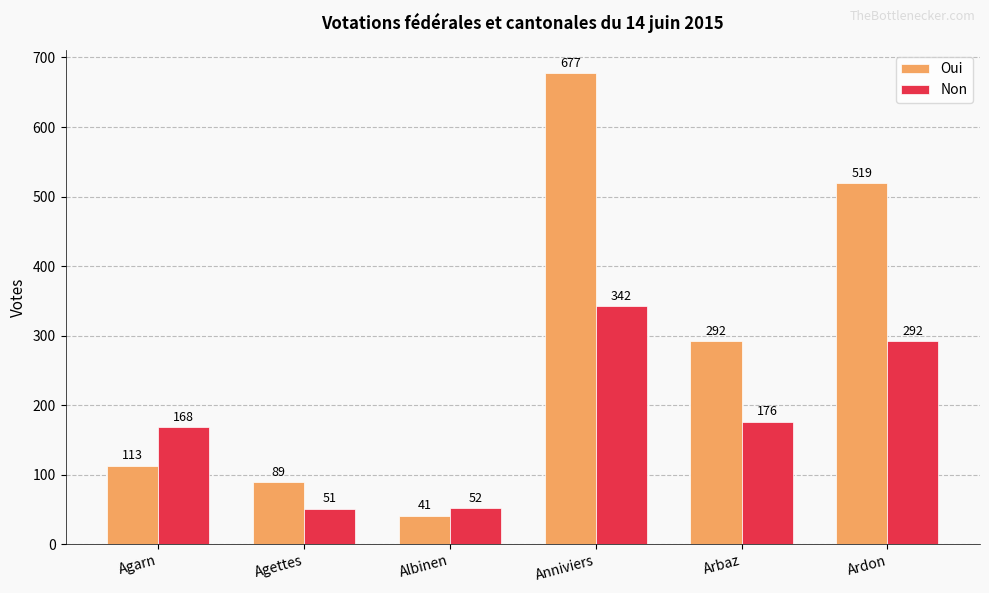

What is the sum of all Oui values?

1731